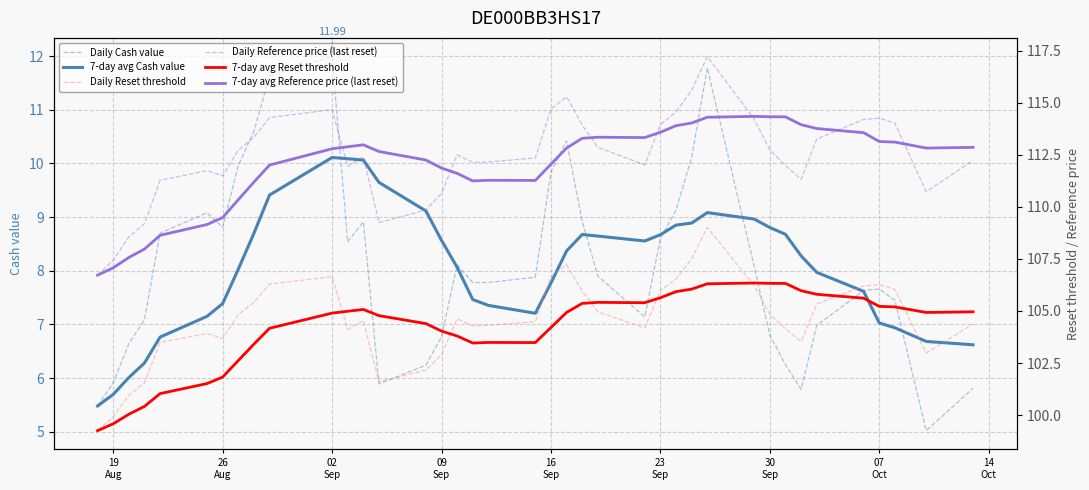

What is the lowest value of the Daily Cash value series?

5.0